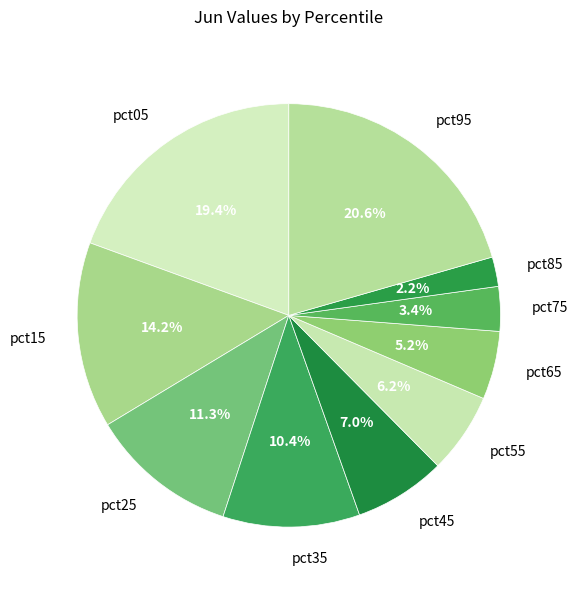

Count the number of slices in the pie.

10